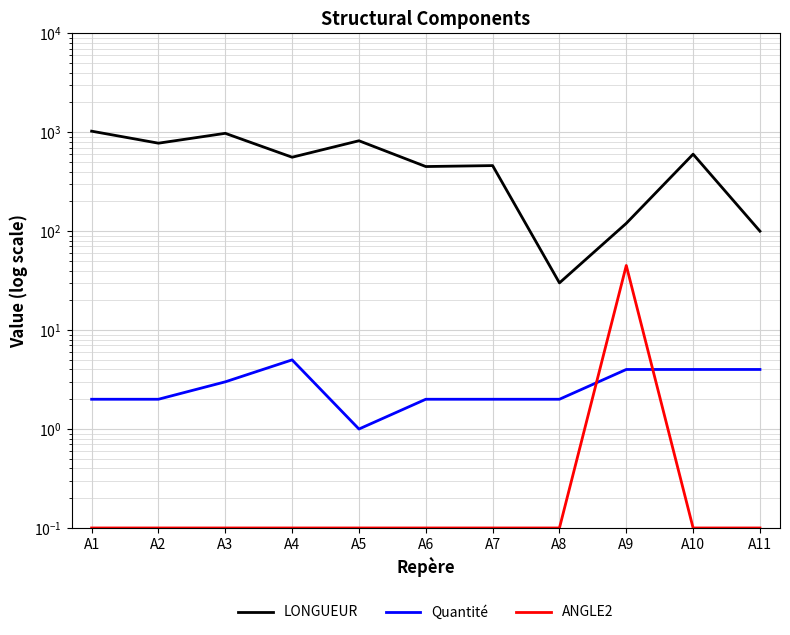

What value does the ANGLE2 series have at A2?

0.1